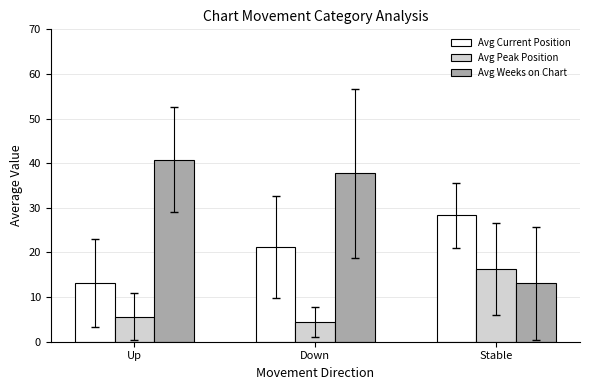

The Avg Current Position series shows 12.9 at Stable. True or false?

False